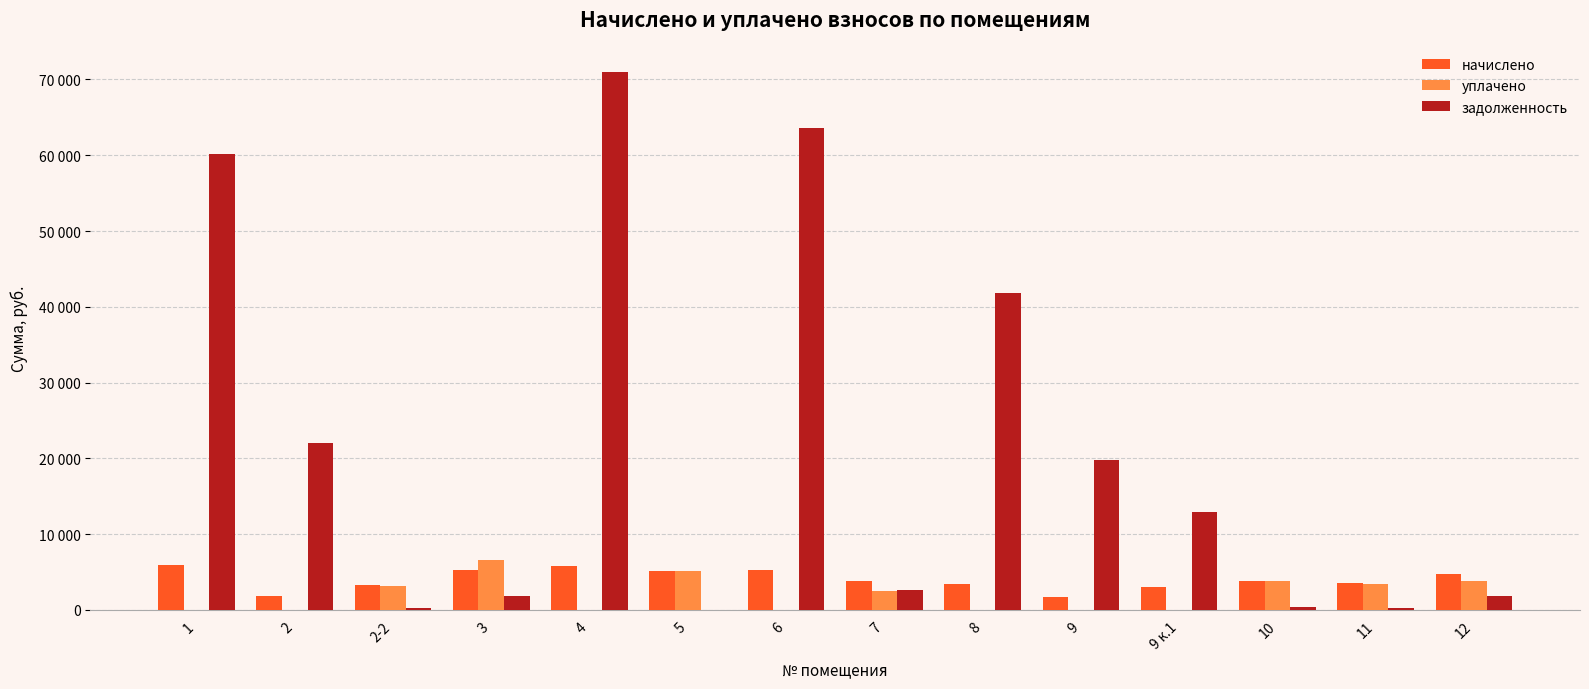

Does the chart contain stacked bars?

No